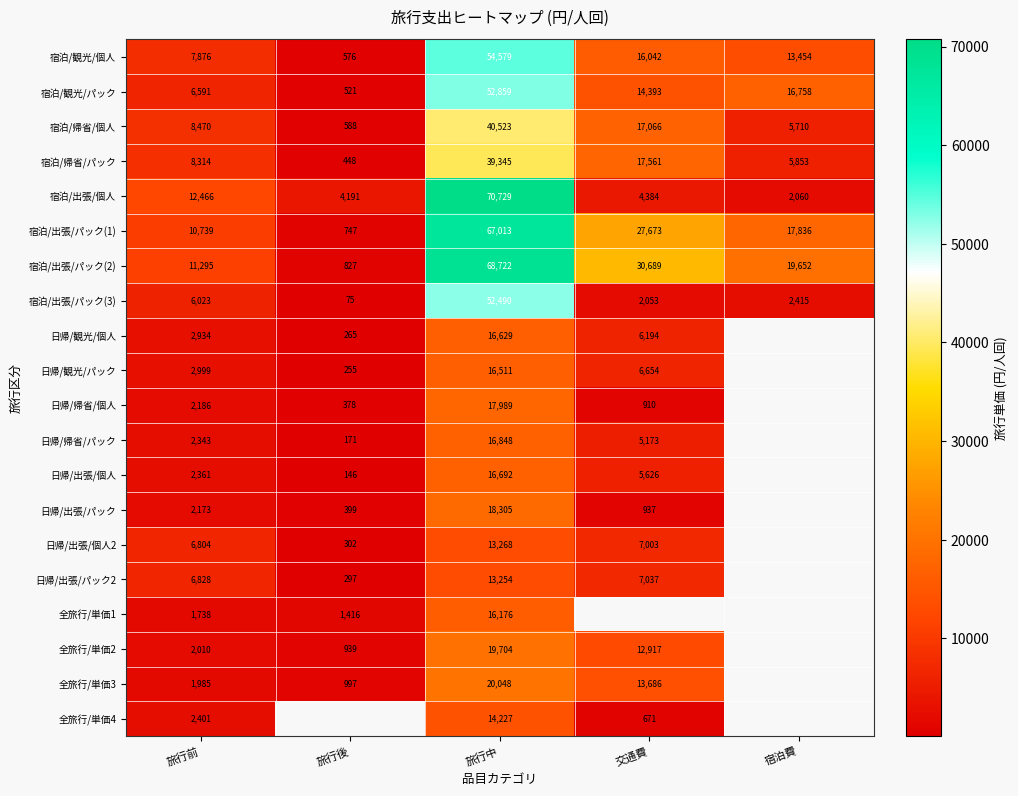

How many values in the 宿泊/観光/個人 series are below 13454?

2